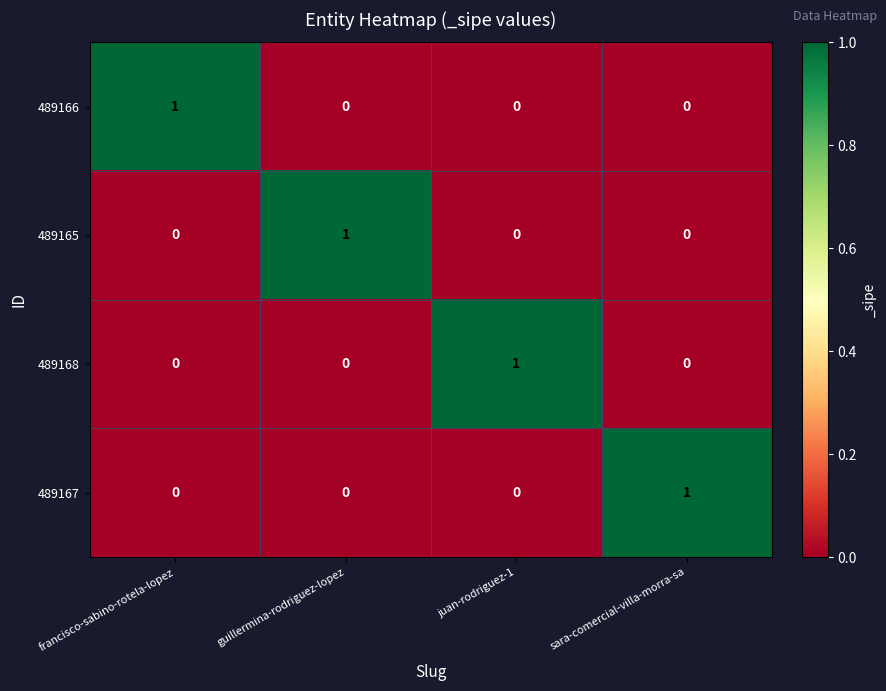

The 489167 series shows 0 at guillermina-rodriguez-lopez. True or false?

True